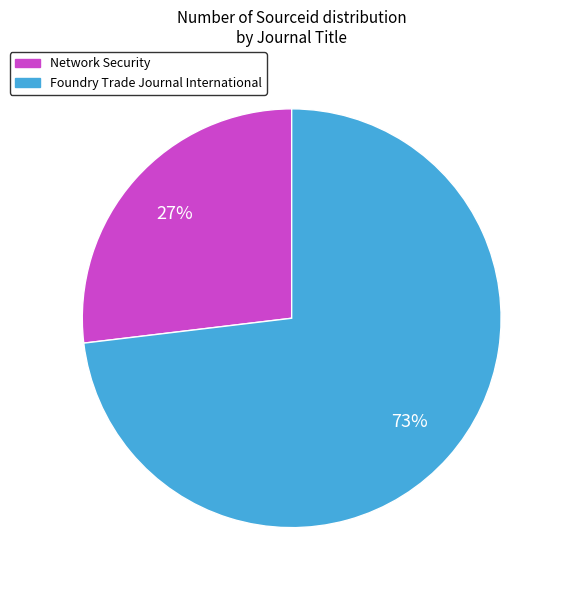

Is Network Security the majority of the pie?

No